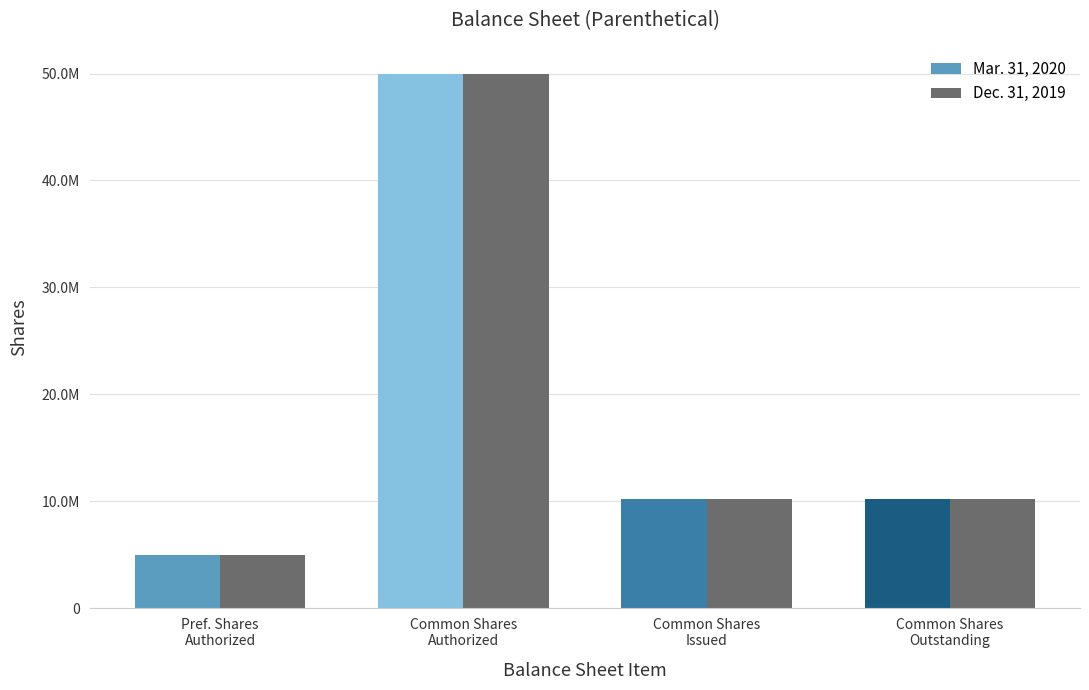

What are all the series names shown in the legend?

Mar. 31, 2020, Dec. 31, 2019